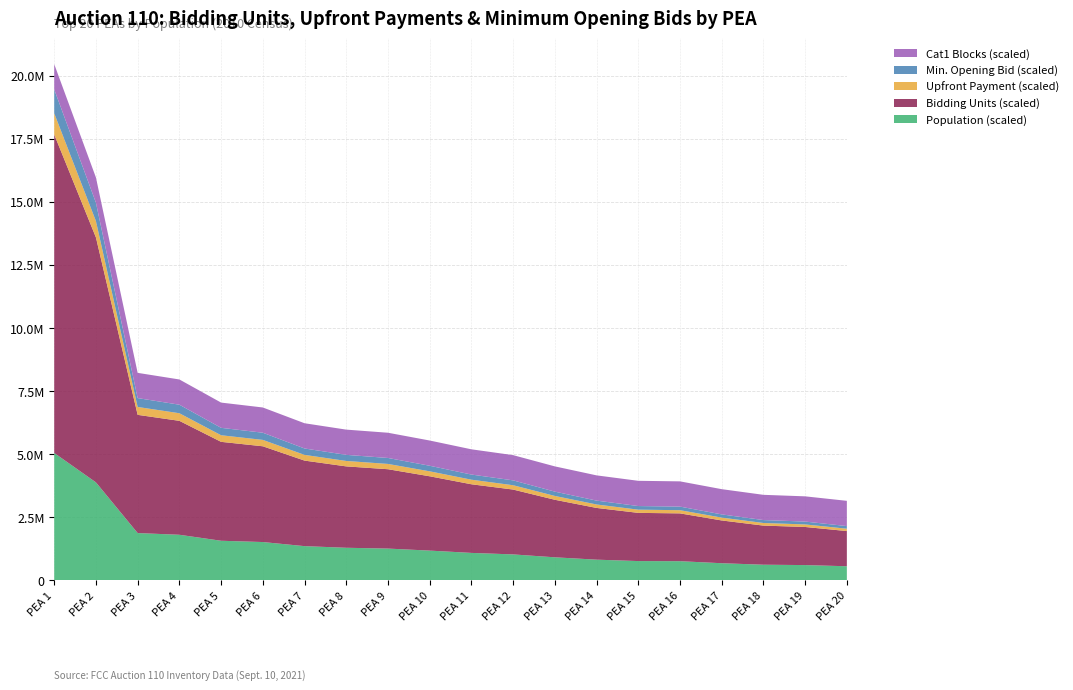

Reading right to left, what are all the values shown in this chart?

Upfront Payment: 20=279000.0	19=302000.0	18=310000.0	17=339000.0	16=379000.0	15=382000.0	14=410000.0	13=456000.0	12=514000.0	11=544000.0	10=589000.0	9=629000.0	8=645000.0	7=678000.0	6=759000.0	5=784000.0	4=903000.0	3=937000.0	2=1941000.0	1=2524000.0
Minimum Opening Bid: 20=837000.0	19=907000.0	18=929000.0	17=1017000.0	16=1138000.0	15=1145000.0	14=1229000.0	13=1369000.0	12=1541000.0	11=1631000.0	10=1768000.0	9=1888000.0	8=1936000.0	7=2033000.0	6=2276000.0	5=2353000.0	4=2708000.0	3=2810000.0	2=5823000.0	1=7571000.0
Bidding Units: 20=2790.0	19=3020.0	18=3100.0	17=3390.0	16=3790.0	15=3820.0	14=4100.0	13=4560.0	12=5140.0	11=5440.0	10=5890.0	9=6290.0	8=6450.0	7=6780.0	6=7590.0	5=7840.0	4=9030.0	3=9370.0	2=19410.0	1=25240.0
Population (millions): 20=2.8	19=3.0	18=3.1	17=3.4	16=3.8	15=3.8	14=4.1	13=4.6	12=5.1	11=5.4	10=5.9	9=6.3	8=6.5	7=6.8	6=7.6	5=7.8	4=9.0	3=9.4	2=19.4	1=25.2
Cat1 Blocks: 20=10.0	19=10.0	18=10.0	17=10.0	16=10.0	15=10.0	14=10.0	13=10.0	12=10.0	11=10.0	10=10.0	9=10.0	8=10.0	7=10.0	6=10.0	5=10.0	4=10.0	3=10.0	2=10.0	1=10.0
Cat2 Blocks: 20=0.0	19=0.0	18=0.0	17=0.0	16=0.0	15=0.0	14=0.0	13=0.0	12=0.0	11=0.0	10=0.0	9=0.0	8=0.0	7=0.0	6=0.0	5=0.0	4=0.0	3=0.0	2=0.0	1=0.0